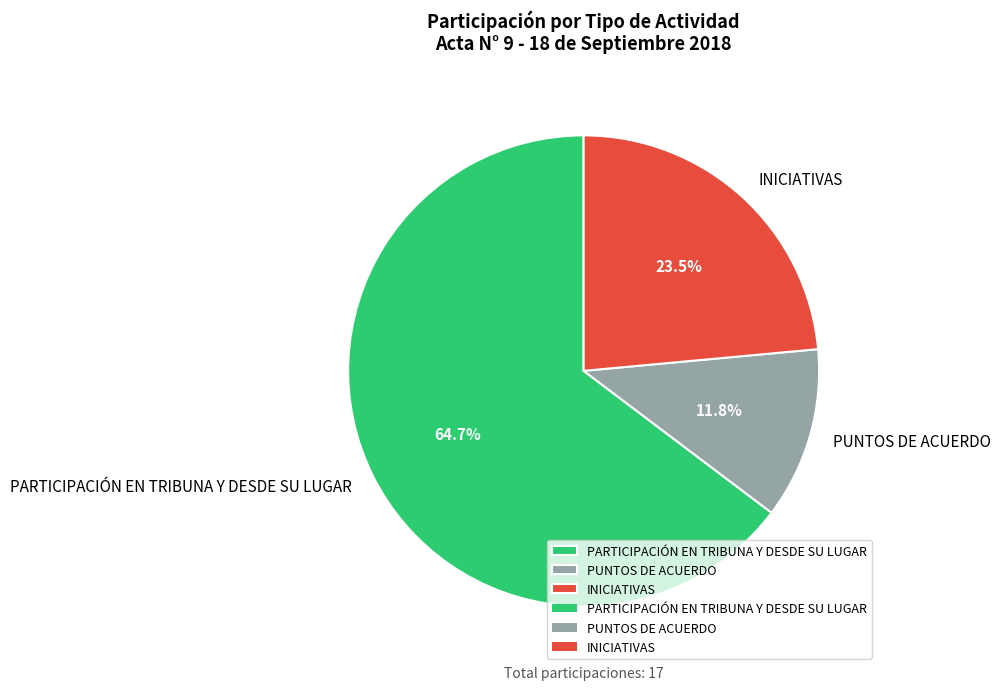

To the nearest percent, what is the difference between the largest and smallest slice percentages?

53%